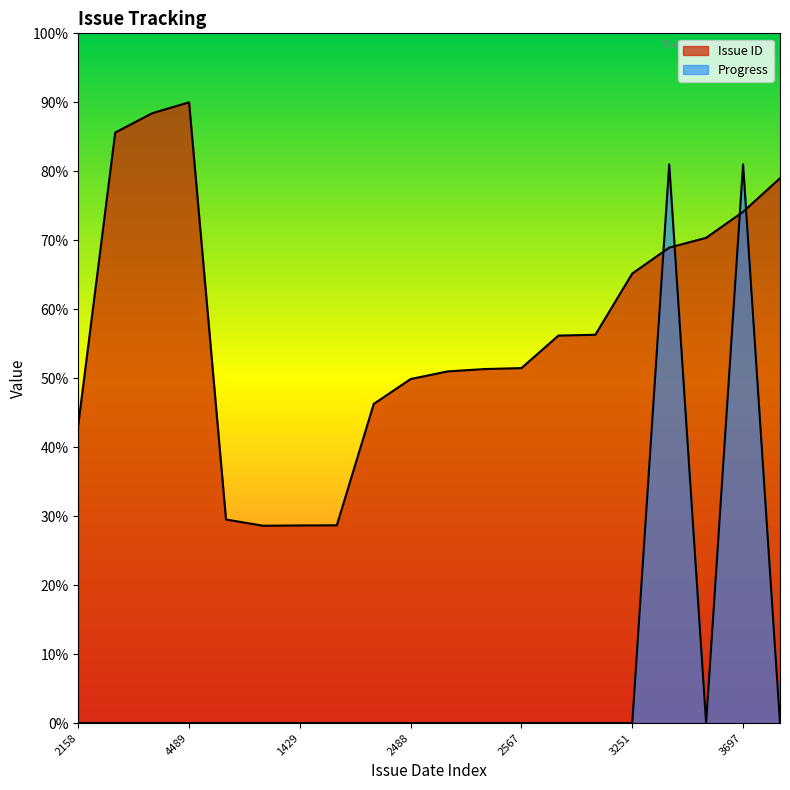

True or false: Issue ID and Progress cross at least once.

True